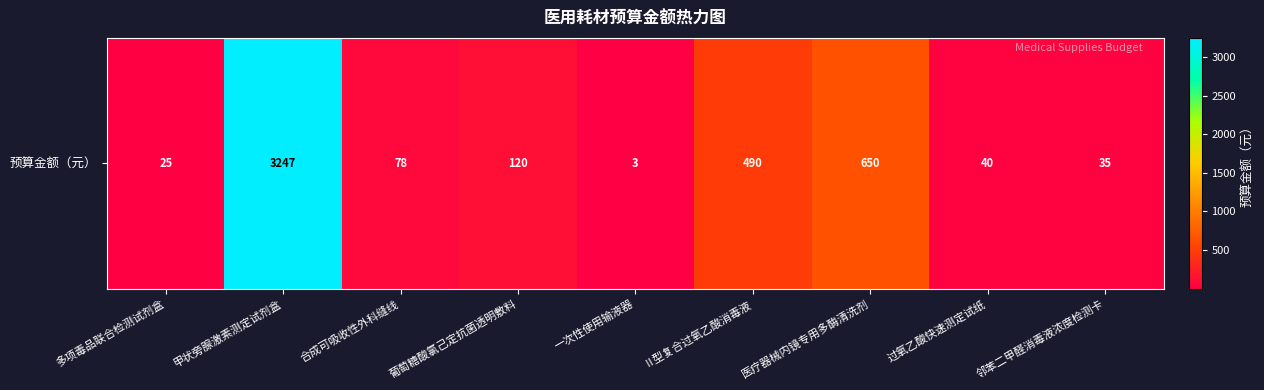

What is the approximate value at 过氧乙酸快速测定试纸?

40